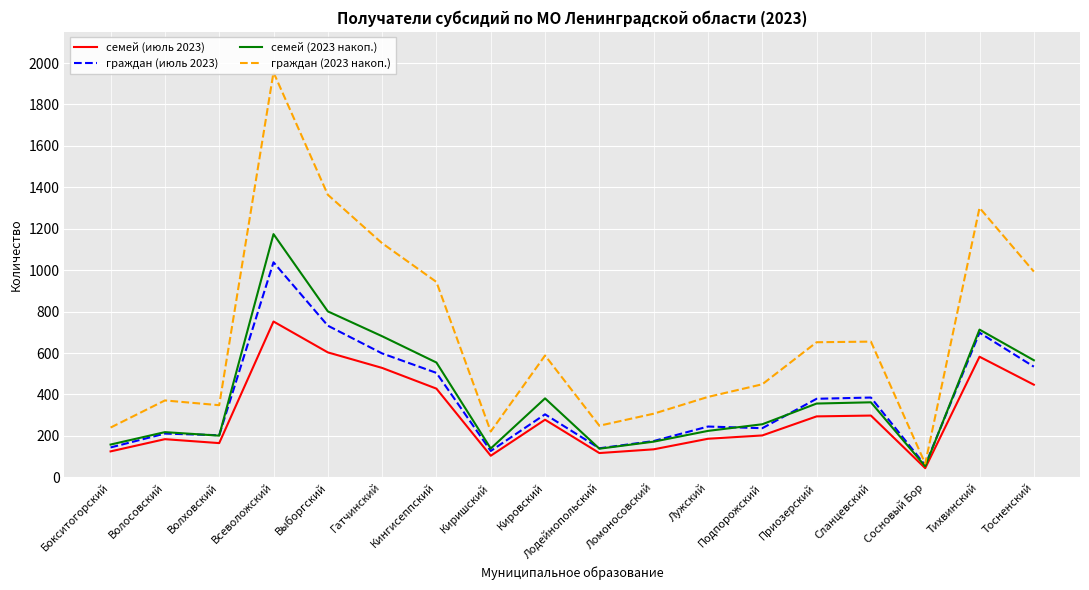

What is the label of the 15th point from the right?

Всеволожский